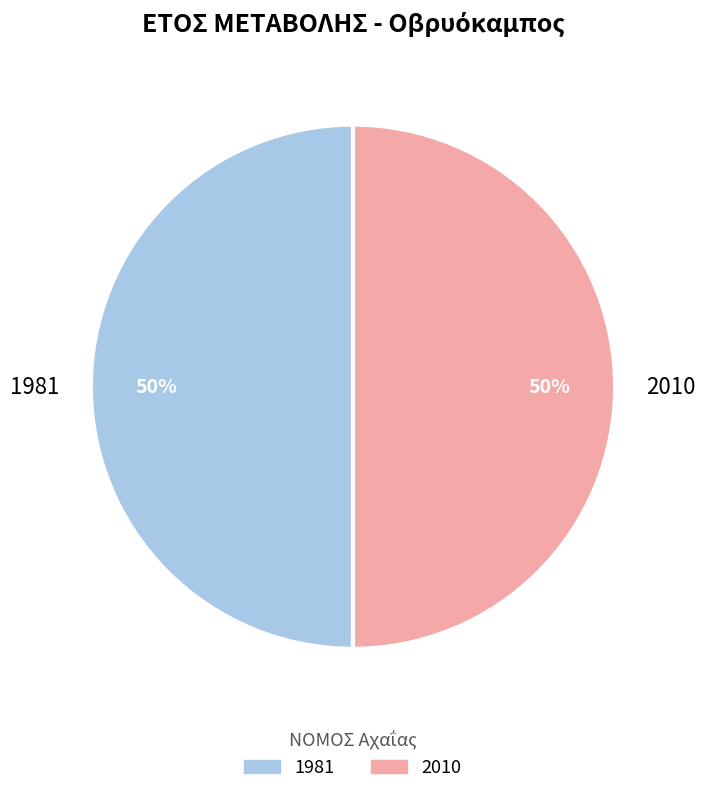

Count the number of slices in the pie.

2